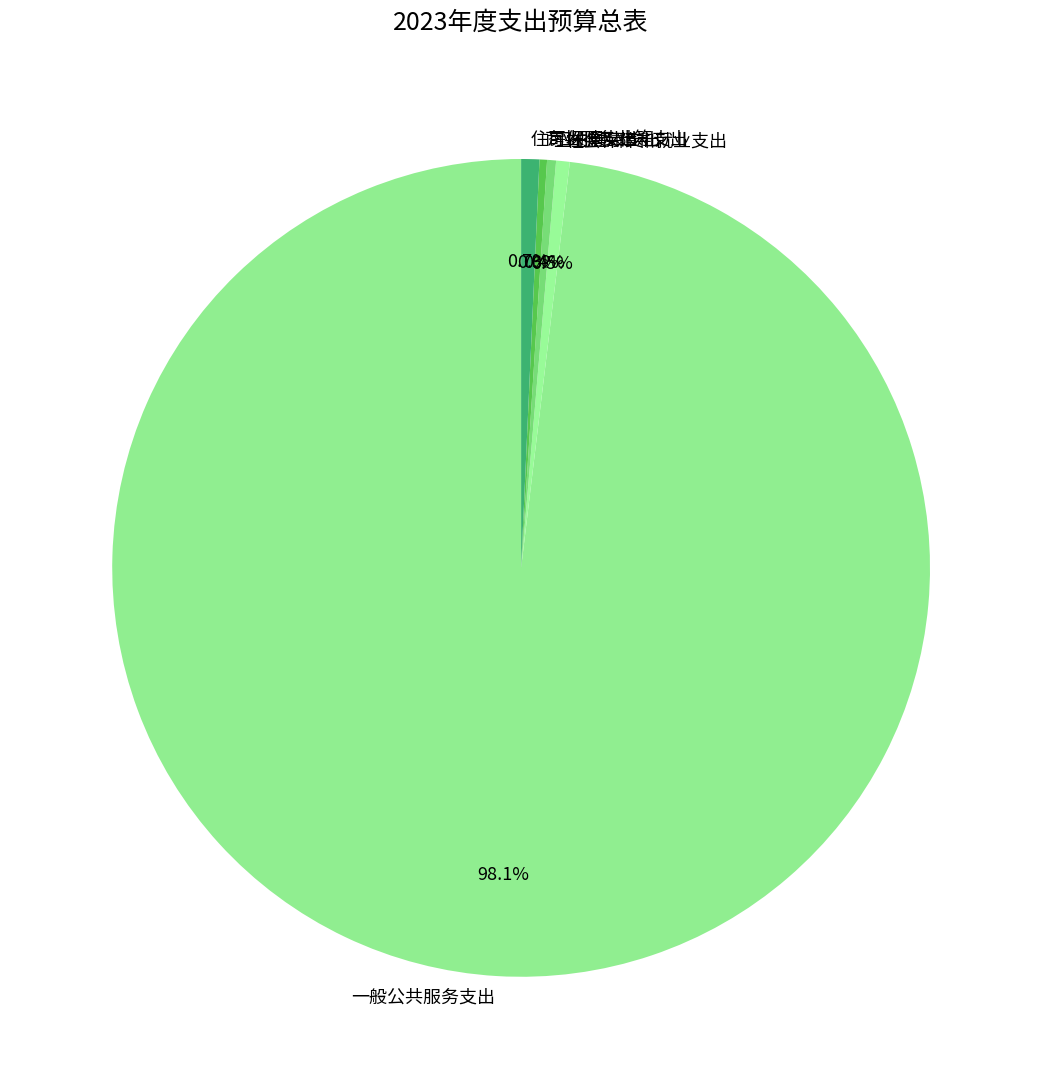

True or false: 商业服务业等支出 accounts for 0% of the total.

True